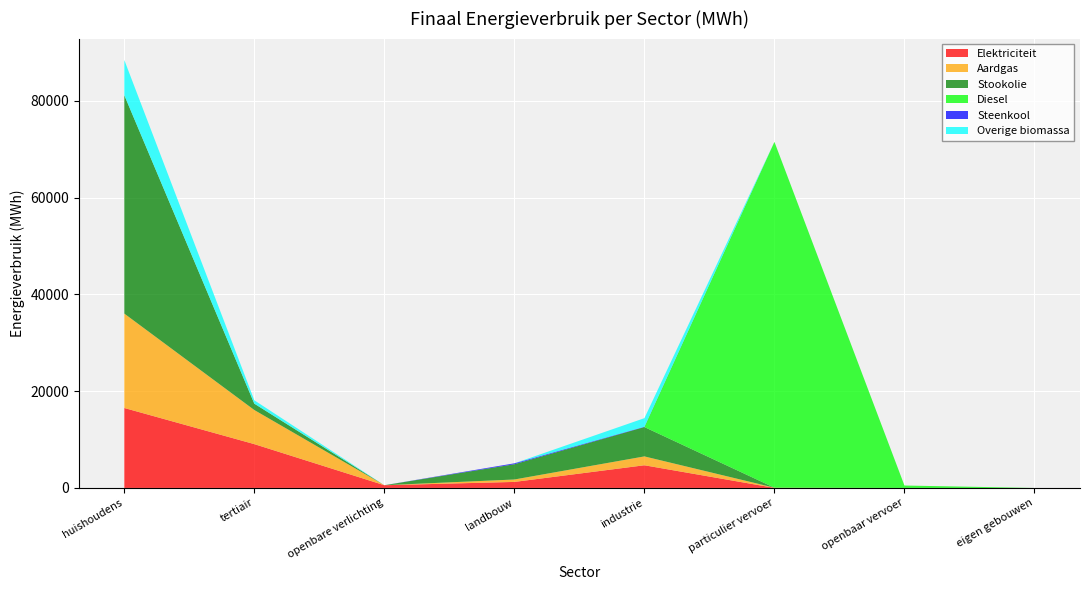

Reading left to right, transcribe all the data shown in this chart.

Elektriciteit: 16524.2	9055.6	560.9	1242.7	4686.3	12.6	0.0	0.0
Aardgas: 19509.9	7047.0	0.0	502.5	1830.8	33.9	0.0	0.0
Stookolie: 45136.8	1314.0	0.0	3152.8	6066.1	0.0	0.0	0.0
Diesel: 0.0	0.0	0.0	0.0	0.0	71479.1	498.1	0.0
Steenkool: 0.0	0.0	0.0	190.5	70.2	0.0	0.0	0.0
Overige biomassa: 7277.1	697.1	0.0	0.0	1767.5	0.0	0.0	0.0